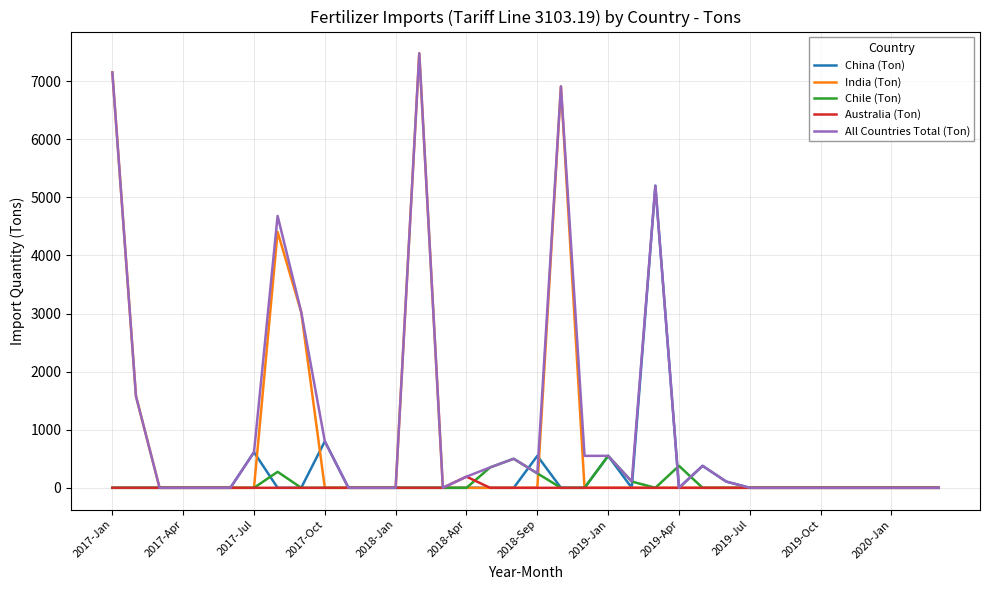

What are all the series names shown in the legend?

China (Ton), India (Ton), Chile (Ton), Australia (Ton), All Countries Total (Ton)